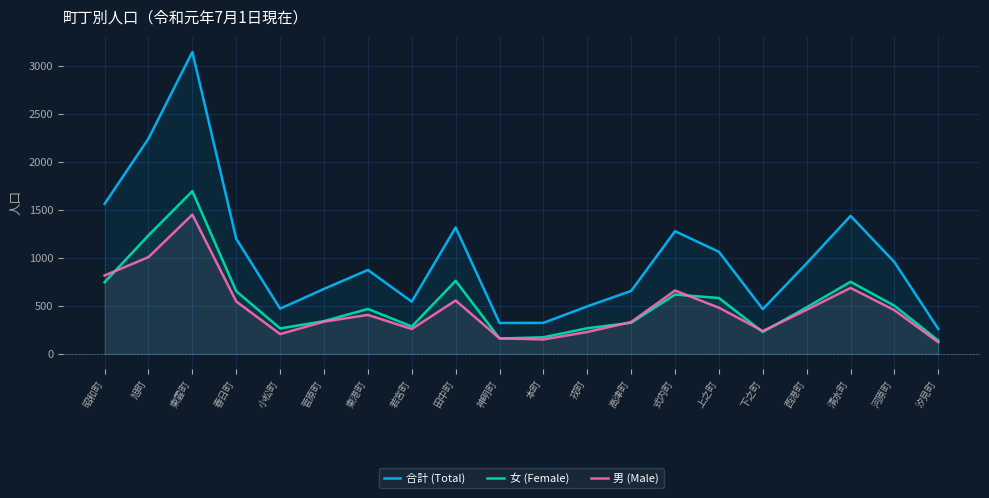

What is the difference between the maximum and minimum values in the 合計 (Total) series?

2887